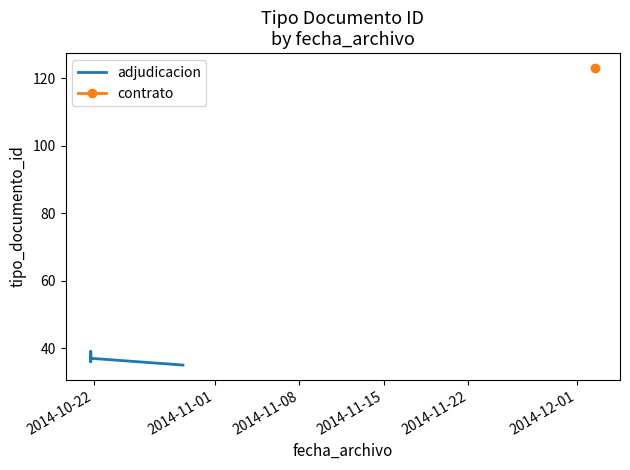

Approximately how many times larger is the value at 2014-10-22 compared to 2014-11-01?

1.1